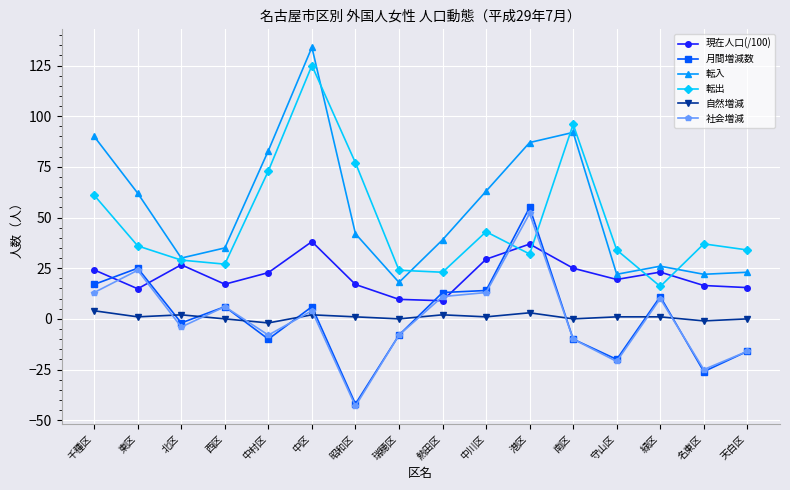

What is the highest value of the 月間増減数 series?

55.0